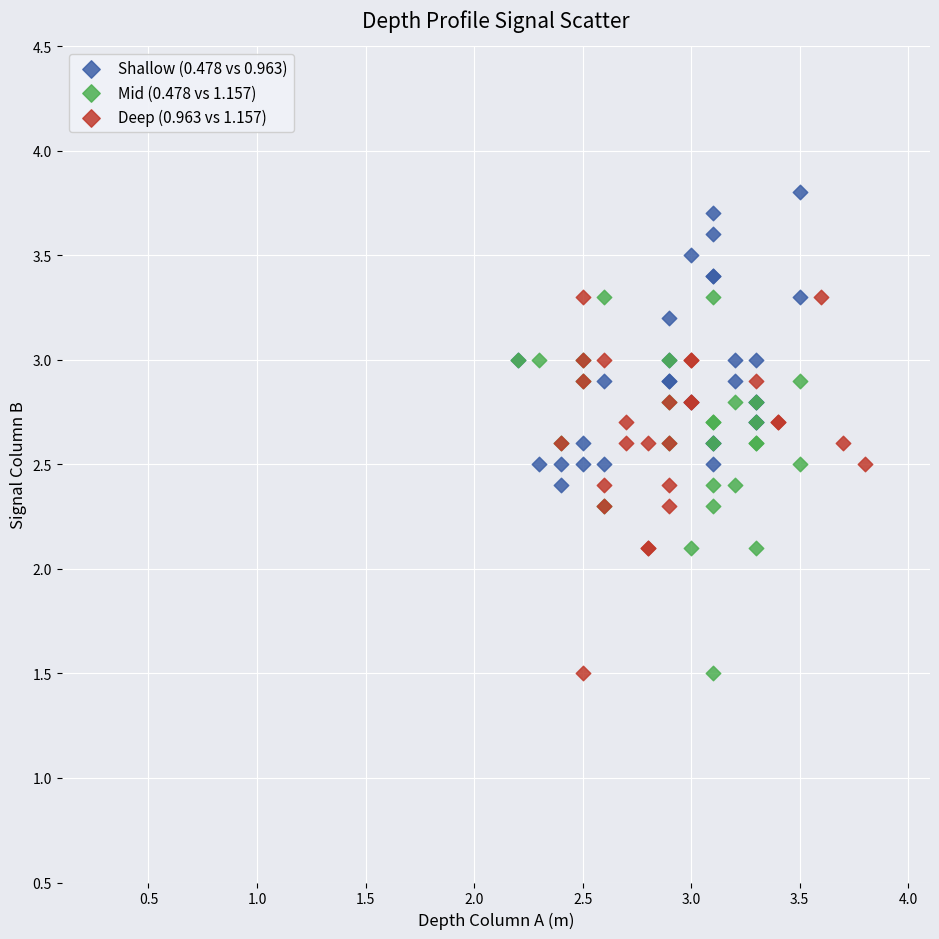

Which series contains the highest Y value?

Shallow (0.478 vs 0.963)